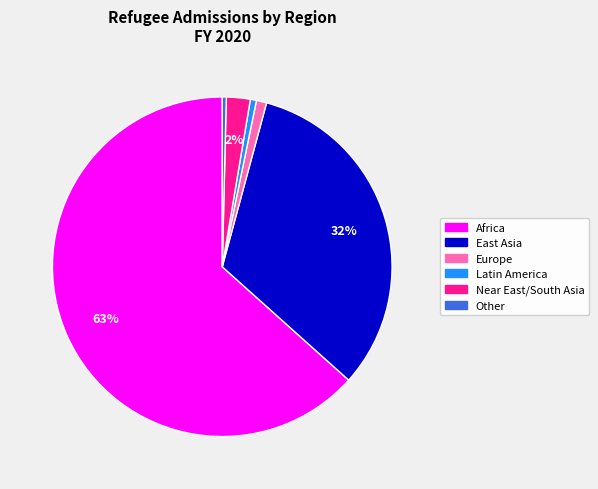

Is it true that Near East/South Asia is 7% of the pie?

False